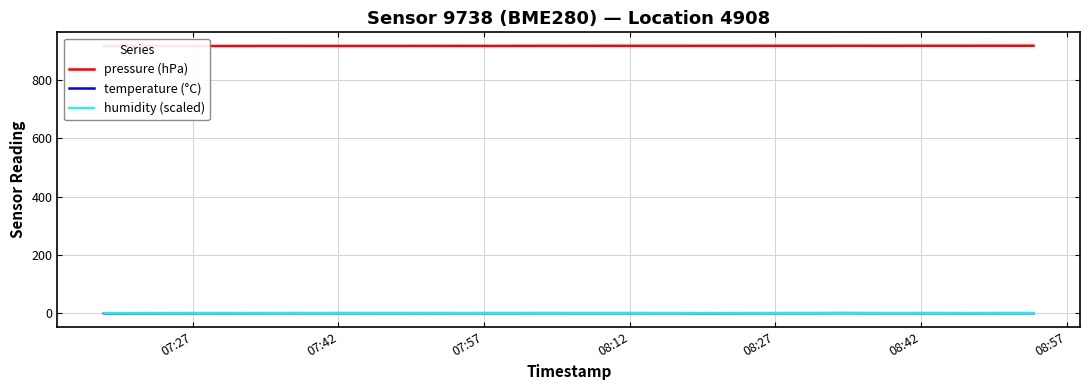

Which label corresponds to the smallest value in the chart?

07:27